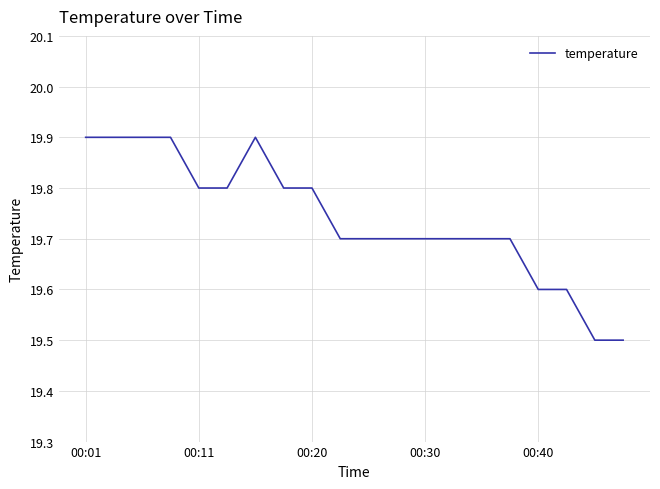

Is this an area chart (filled region under the line)?

No